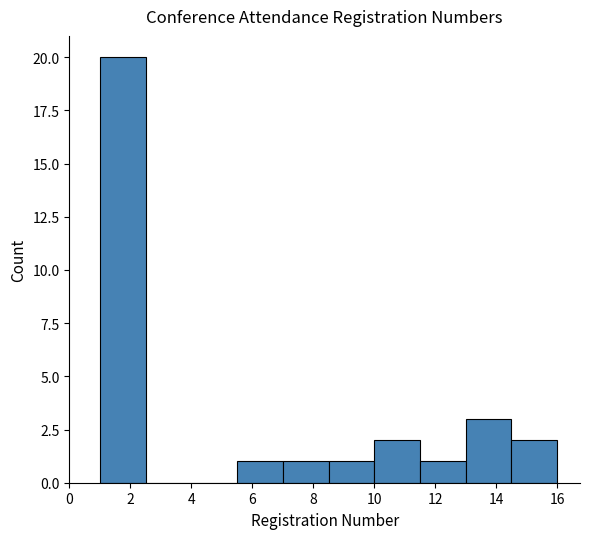

Which range on the x-axis has the tallest bar?

1.0 to 2.5